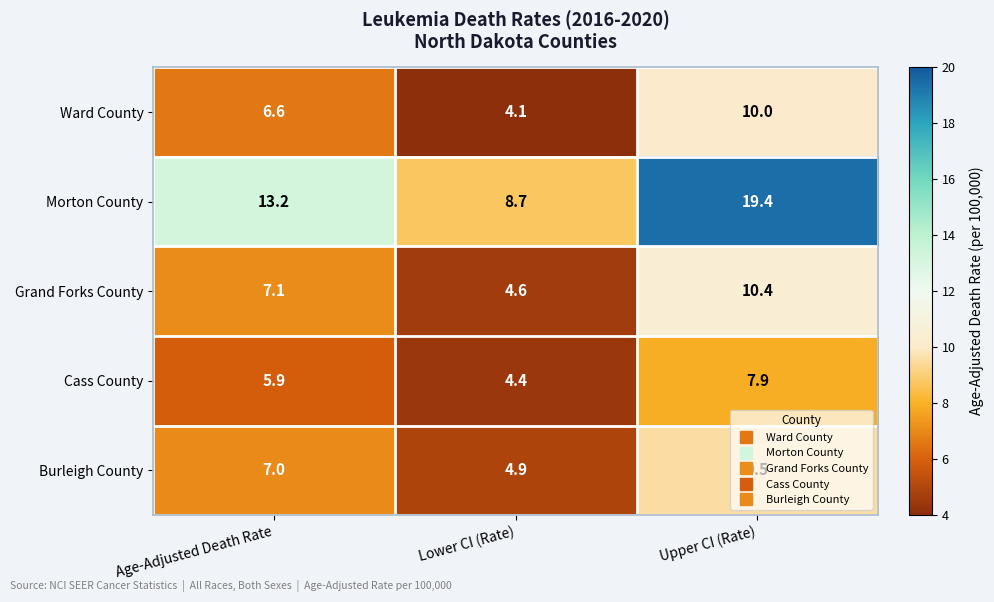

Rank the series by their maximum value, from highest to lowest.

Morton County, Grand Forks County, Ward County, Burleigh County, Cass County